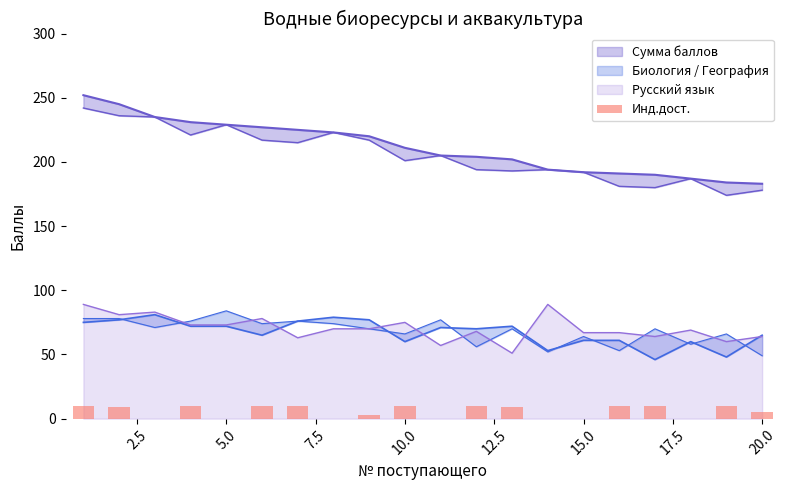

What is the minimum value for Русский язык?

51